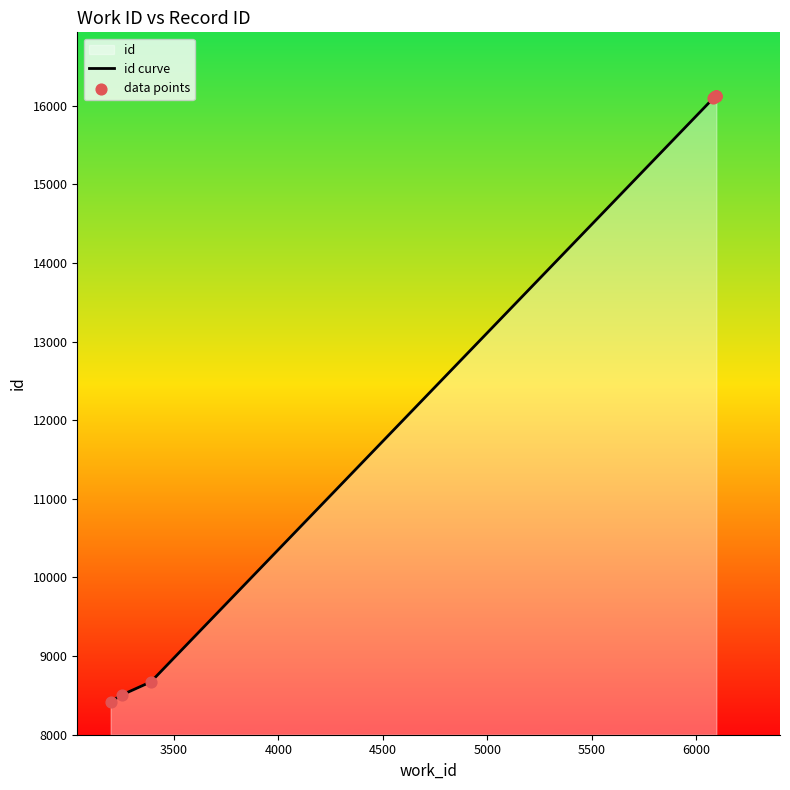

Which series has the largest Y range (max minus min)?

id curve